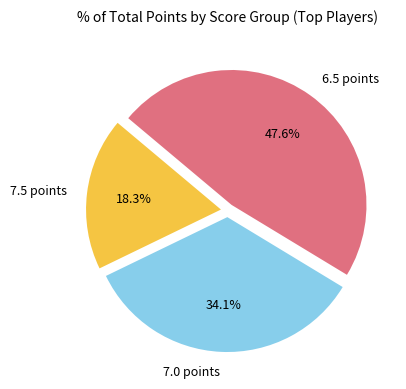

What is the ratio of the value at 7.5 points to the value at 7.0 points?

0.5